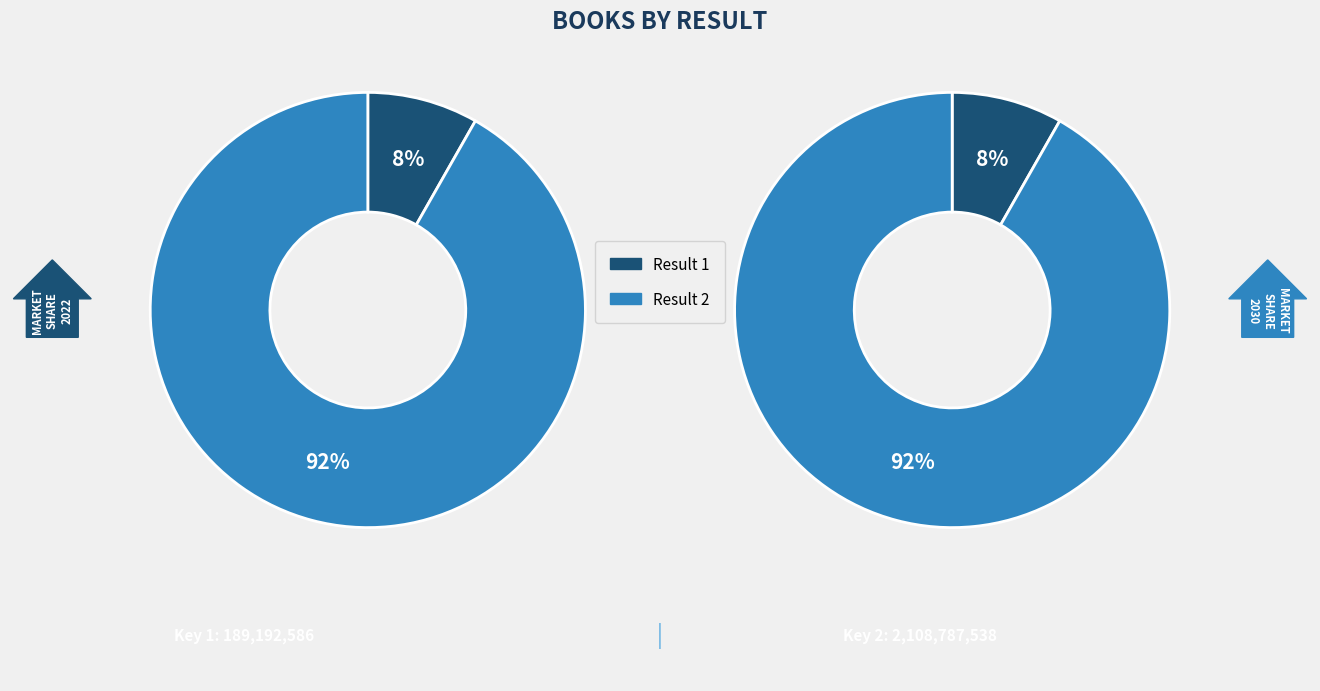

Which has a higher value, 1 or 2?

2